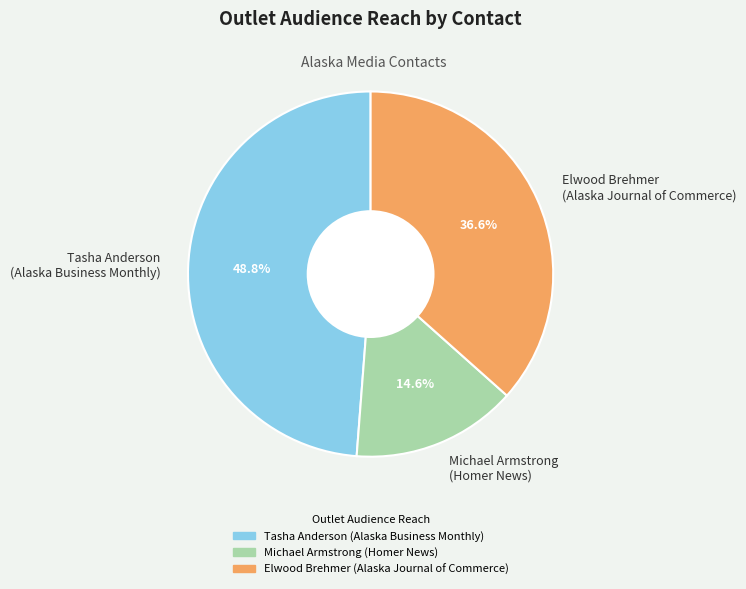

Rank the categories by value from highest to lowest.

Tasha Anderson (Alaska Business Monthly), Elwood Brehmer (Alaska Journal of Commerce), Michael Armstrong (Homer News)